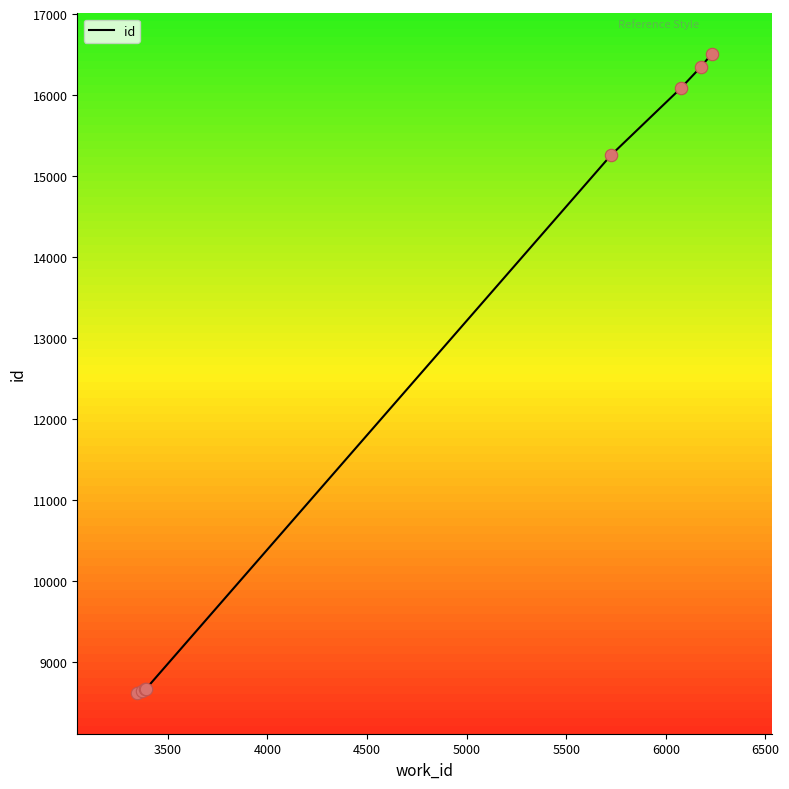

True or false: the data has more than 2 interior local peaks.

False